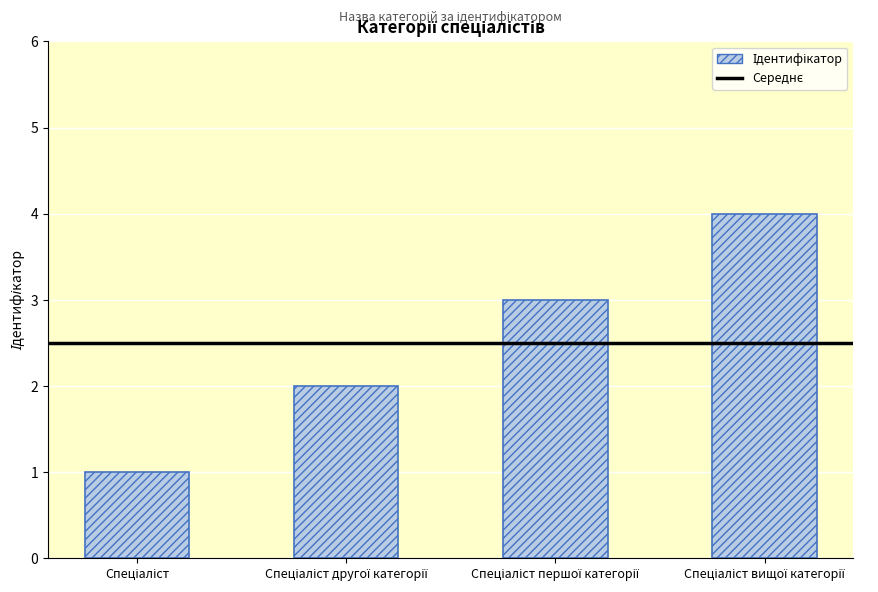

Reading left to right, transcribe all the data shown in this chart.

1	2	3	4